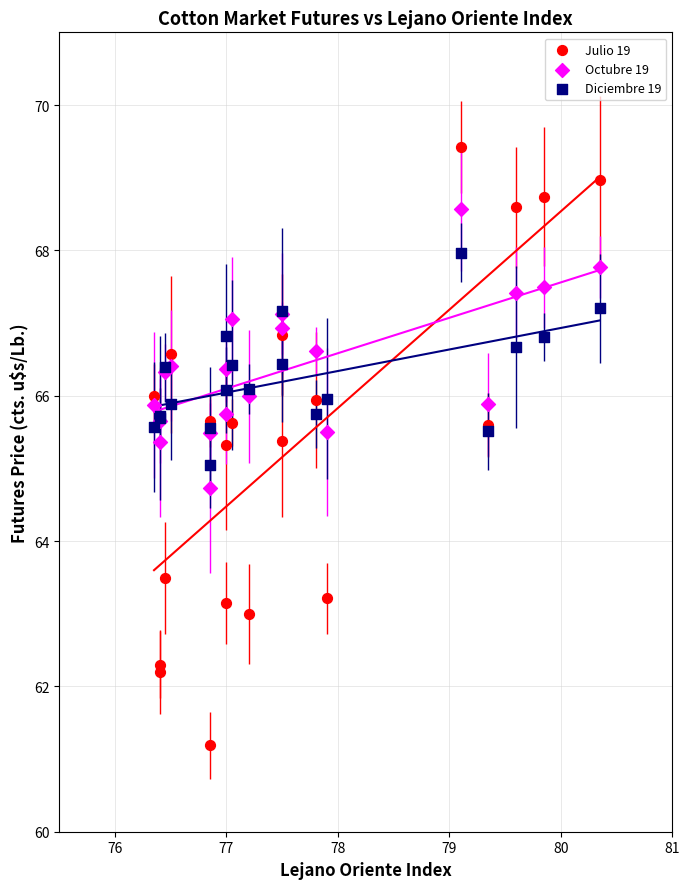

Which series contains the highest Y value?

Julio 19